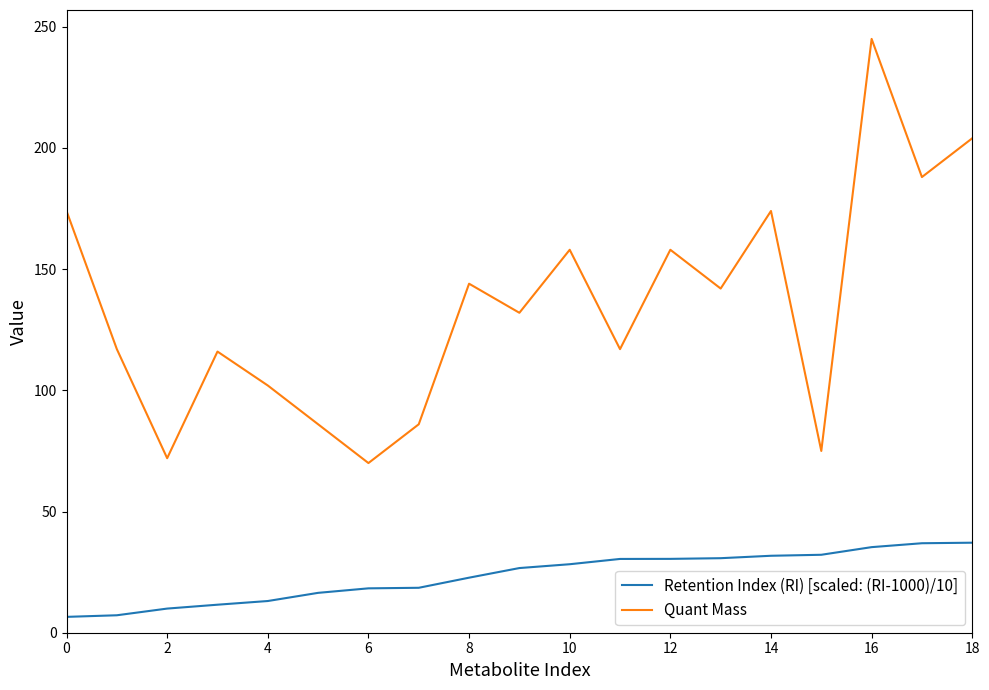

Which series has the widest spread of values?

Quant Mass